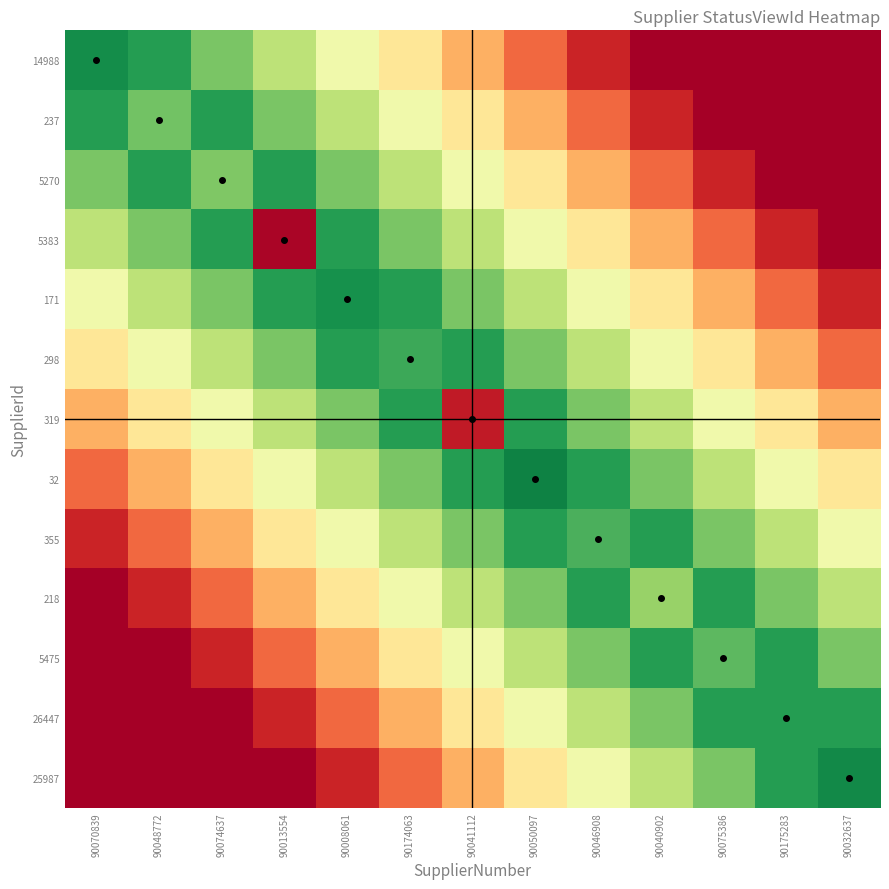

At which category is the sum across all series the highest?

90050097